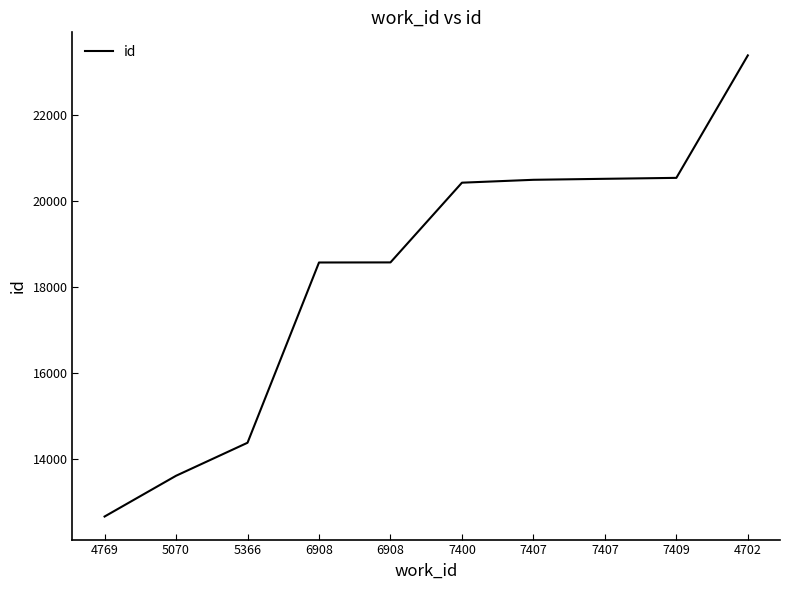

What is the average value?

18312